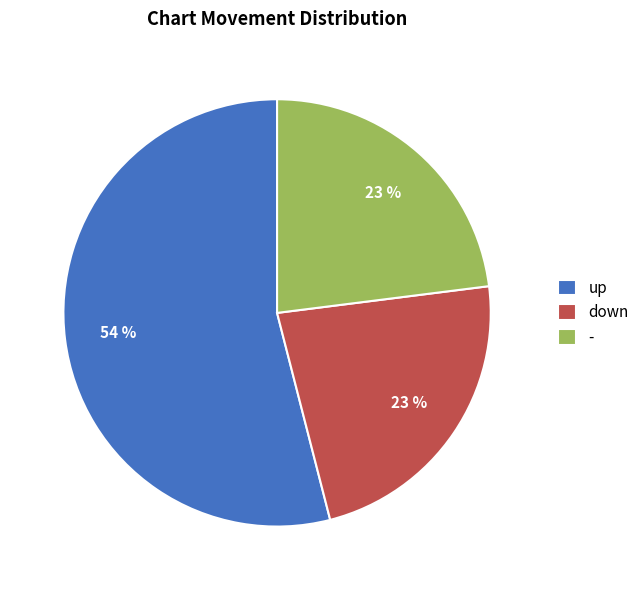

To the nearest percent, what portion does - represent?

23%